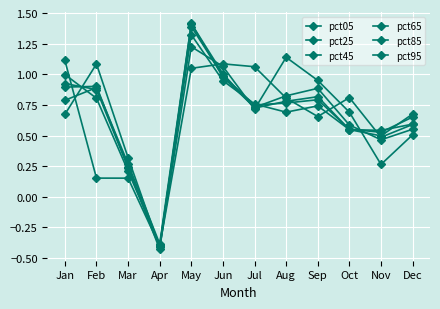

Reading left to right, list all the values displayed in this chart.

pct05: Jan=1.1	Feb=0.2	Mar=0.2	Apr=-0.4	May=1.0	Jun=1.1	Jul=1.1	Aug=0.8	Sep=0.7	Oct=0.8	Nov=0.5	Dec=0.6
pct25: Jan=1.0	Feb=0.8	Mar=0.2	Apr=-0.4	May=1.3	Jun=0.9	Jul=0.8	Aug=0.7	Sep=0.7	Oct=0.5	Nov=0.5	Dec=0.6
pct45: Jan=0.9	Feb=0.9	Mar=0.2	Apr=-0.4	May=1.4	Jun=1.0	Jul=0.7	Aug=0.8	Sep=0.8	Oct=0.6	Nov=0.5	Dec=0.7
pct65: Jan=0.9	Feb=0.9	Mar=0.2	Apr=-0.4	May=1.4	Jun=1.0	Jul=0.7	Aug=0.8	Sep=0.8	Oct=0.5	Nov=0.5	Dec=0.7
pct85: Jan=0.8	Feb=0.9	Mar=0.3	Apr=-0.4	May=1.4	Jun=1.0	Jul=0.7	Aug=0.8	Sep=0.9	Oct=0.6	Nov=0.5	Dec=0.6
pct95: Jan=0.7	Feb=1.1	Mar=0.3	Apr=-0.4	May=1.2	Jun=1.1	Jul=0.7	Aug=1.1	Sep=0.9	Oct=0.7	Nov=0.3	Dec=0.5